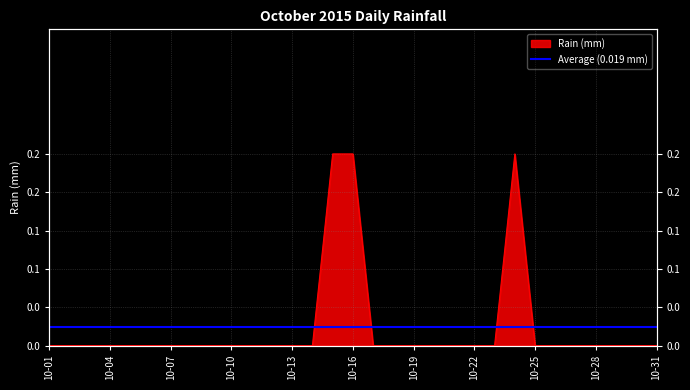

At which category does the chart reach its minimum across all series?

10-01